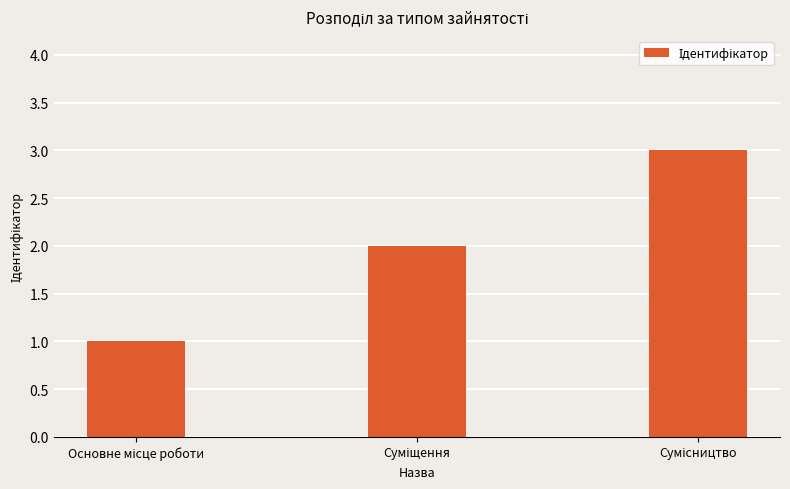

Reading left to right, list all the values displayed in this chart.

1	2	3